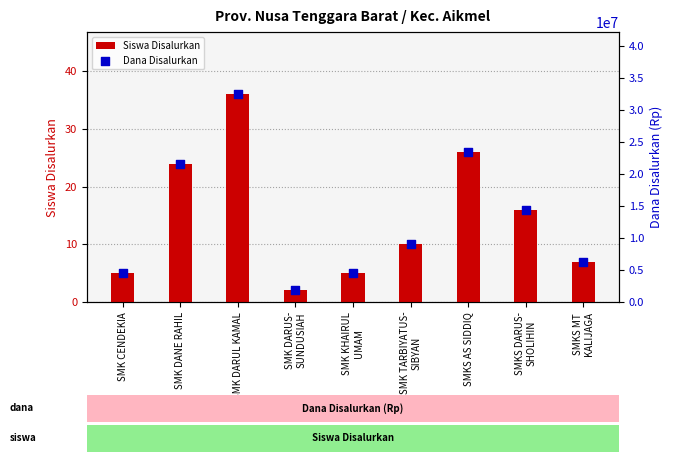

What are all the series names shown in the legend?

Siswa Disalurkan, Dana Disalurkan